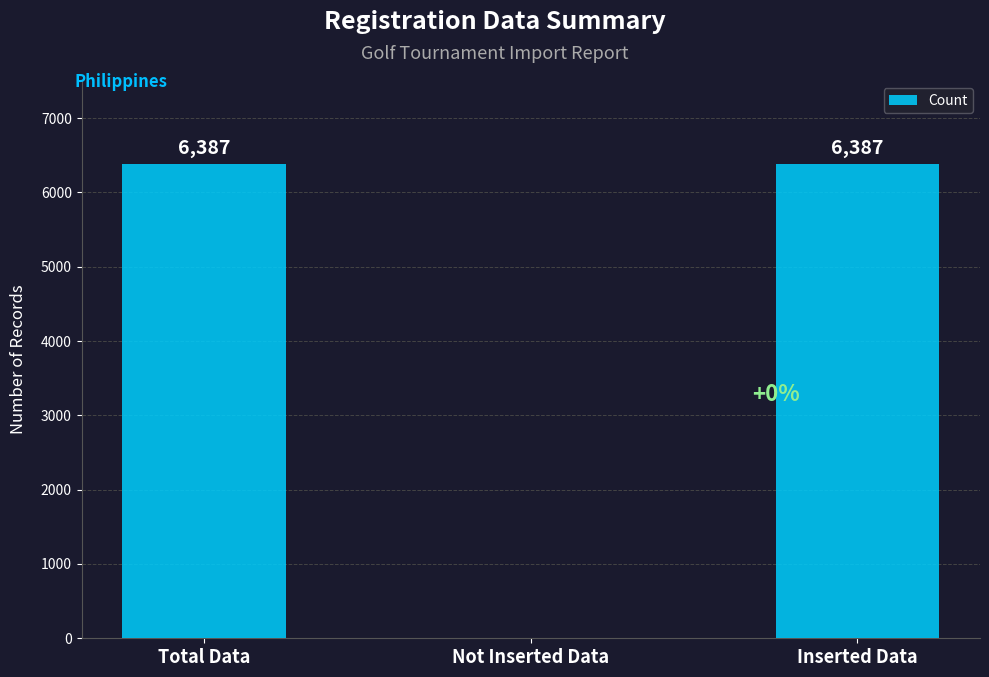

What is the maximum value shown in the chart?

6387